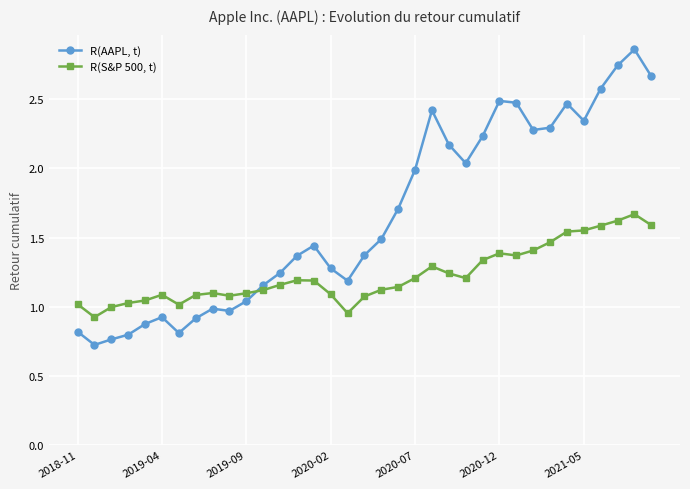

What is the difference between the maximum and minimum values in the R(S&P 500, t) series?

0.7